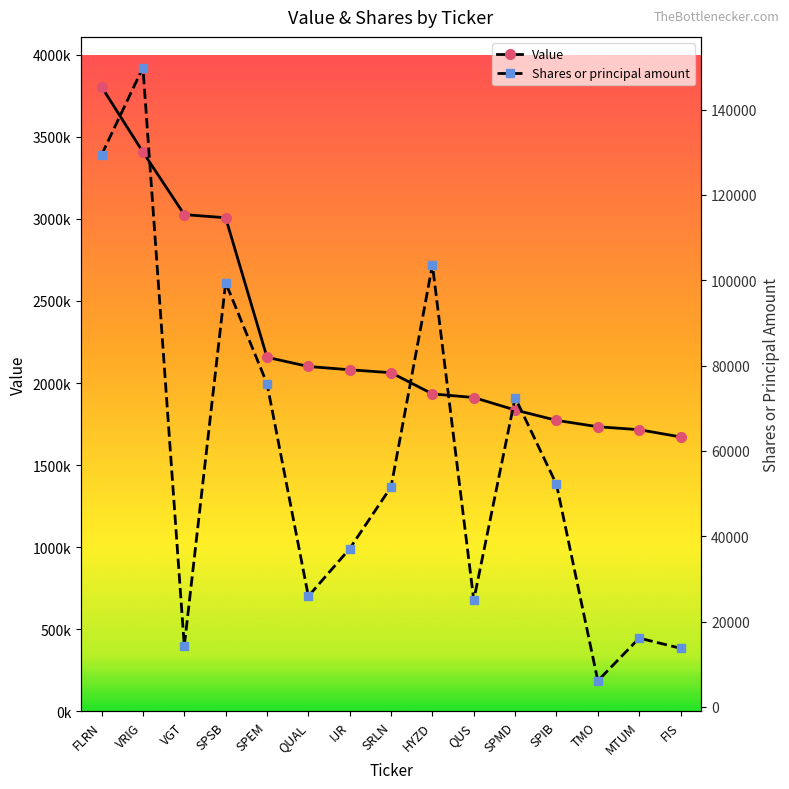

What is the difference between the Shares or principal amount values at SPEM and SPIB?

23643